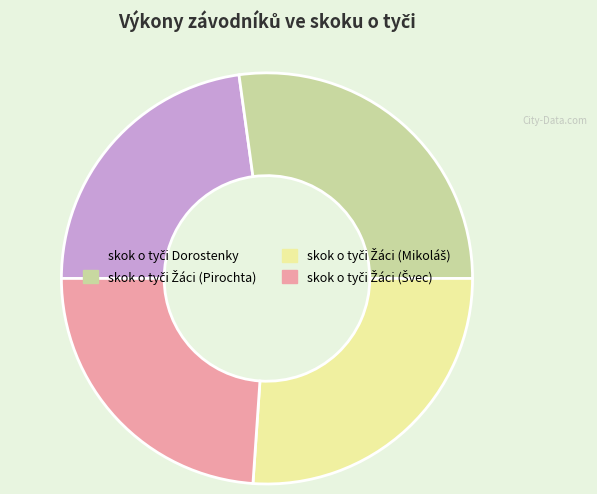

Is there a majority slice in this chart?

No